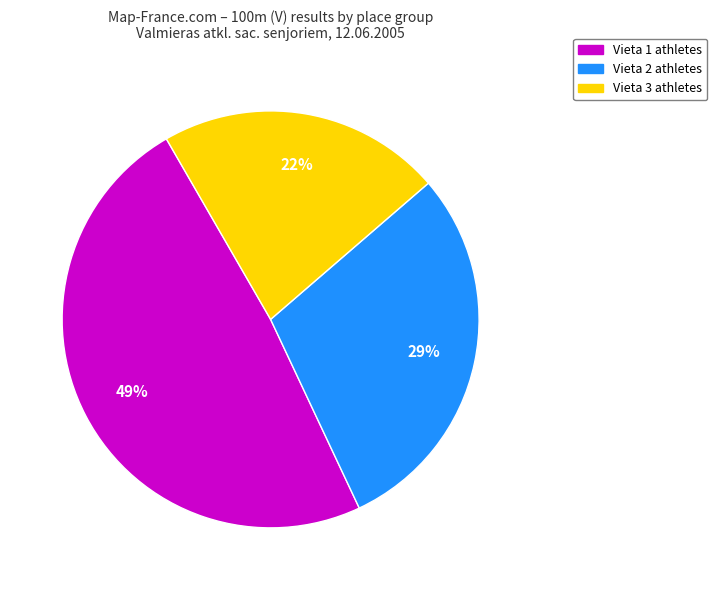

To the nearest percent, what is the average slice percentage?

33%